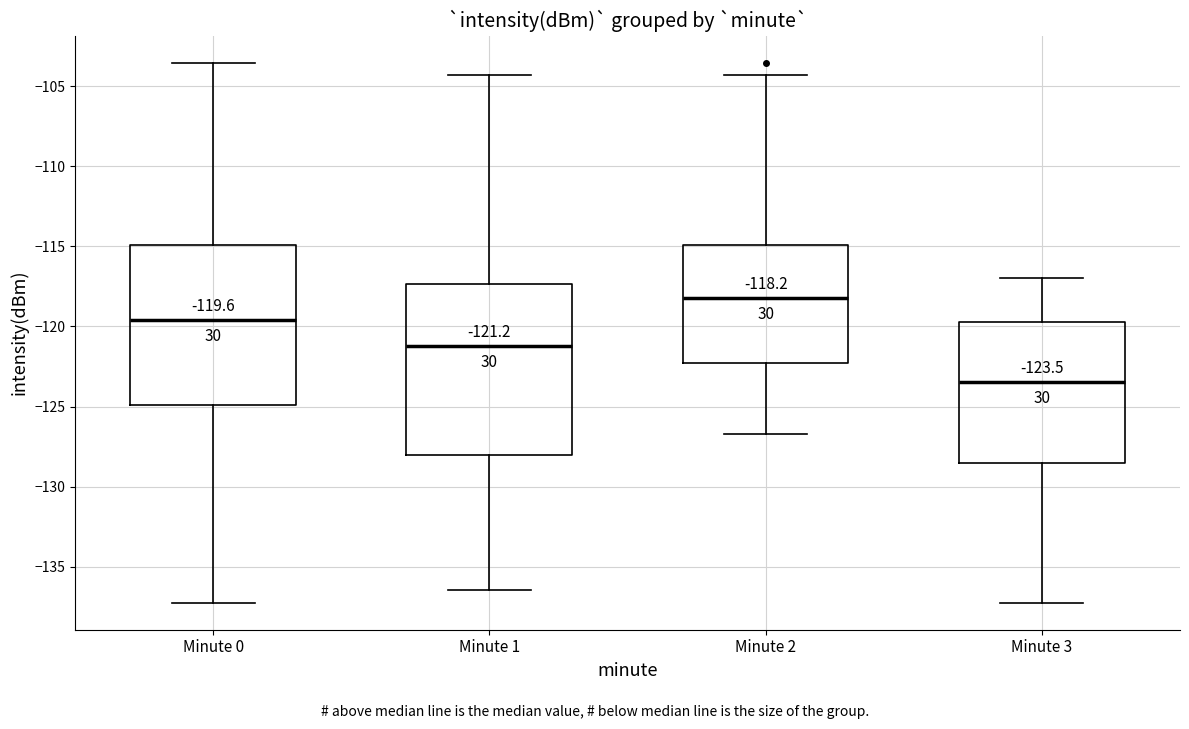

Comparing the boxes themselves (not the whiskers), which one is the tallest?

Minute 1